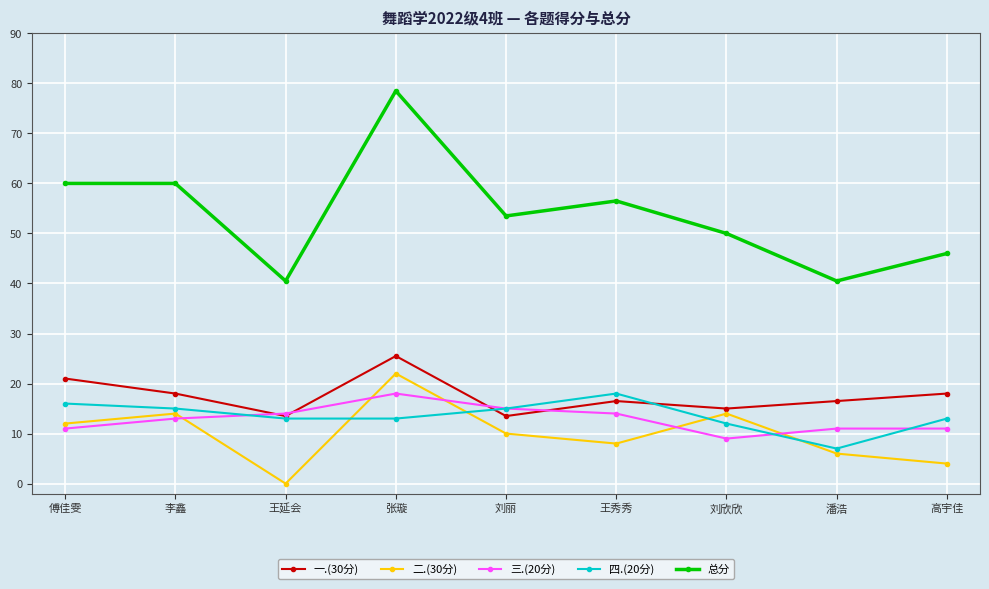

What is the difference between the maximum and minimum values in the 三.(20分) series?

9.0